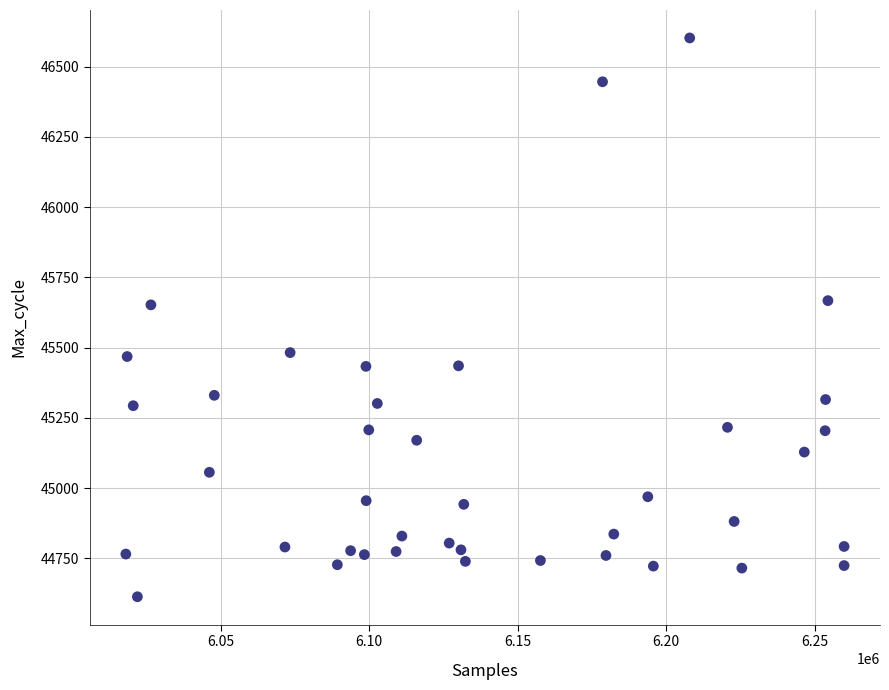

What is the range of X values (max minus min)?

241928